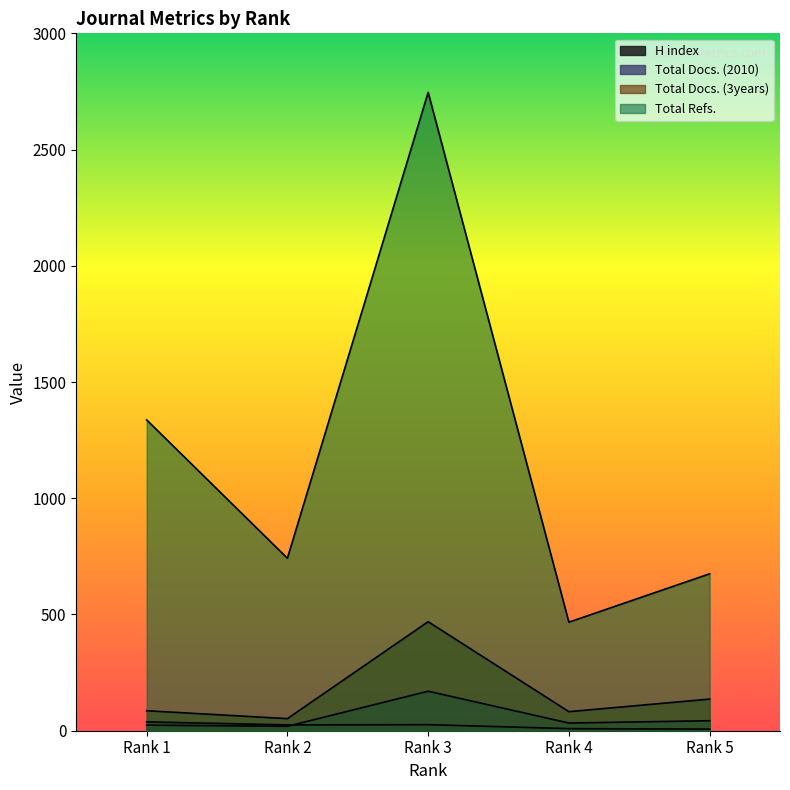

How many data points in H index are above 25?

2